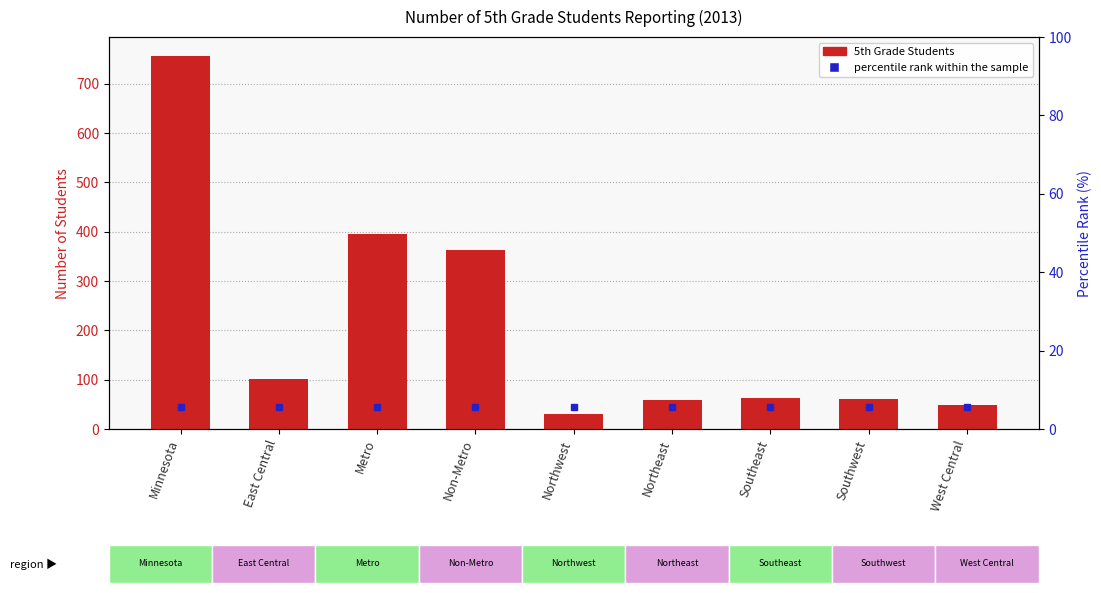

What is the sum of all values?

1876